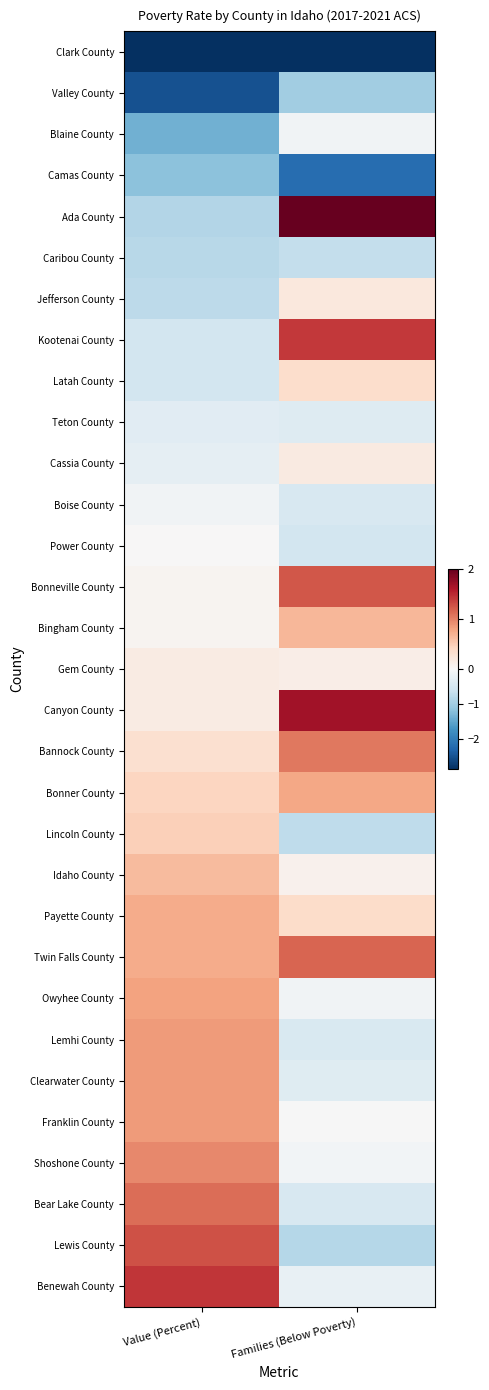

At which category is the sum across all series the highest?

Value (Percent)